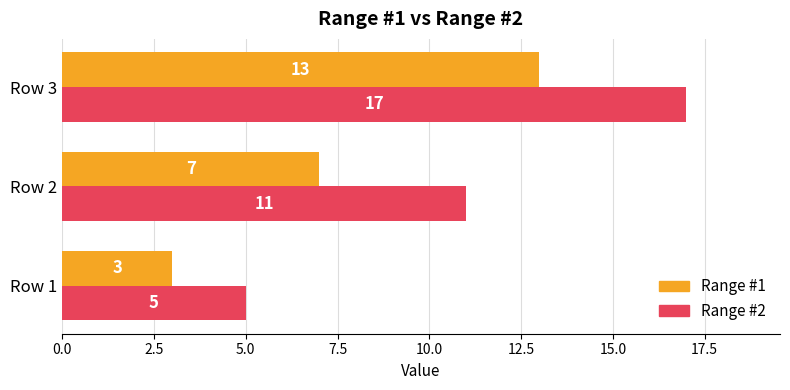

Where is Range #2 nearest to the value 11?

Row 2